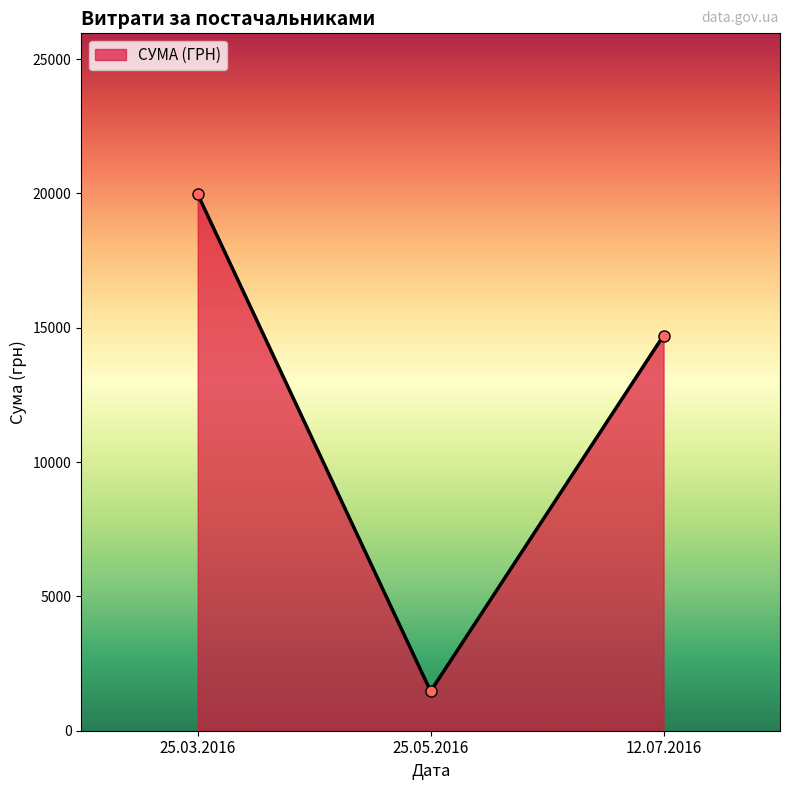

Which category has the highest value across all series?

25.03.2016